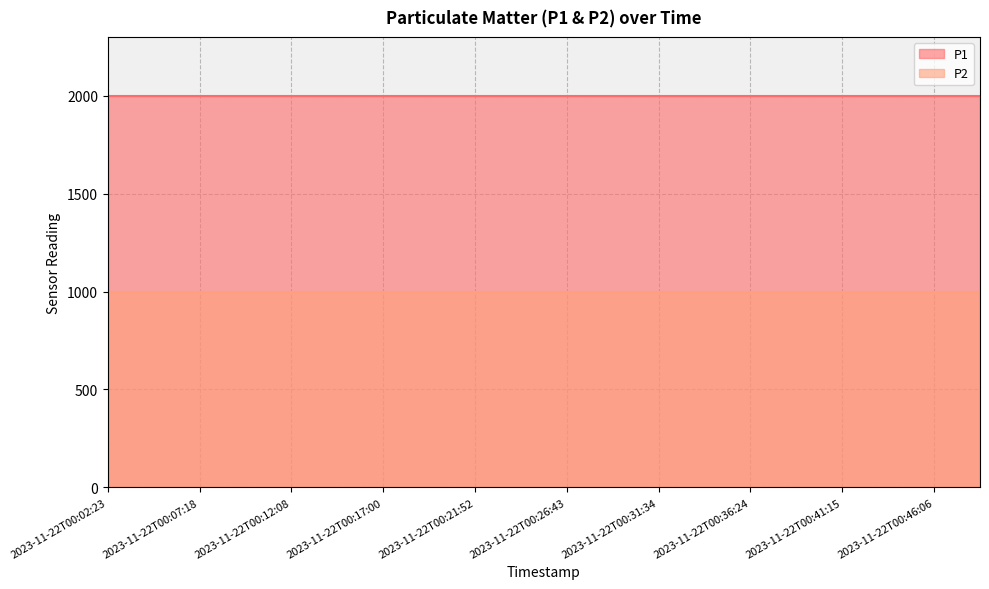

True or false: P1 and P2 cross at least once.

False